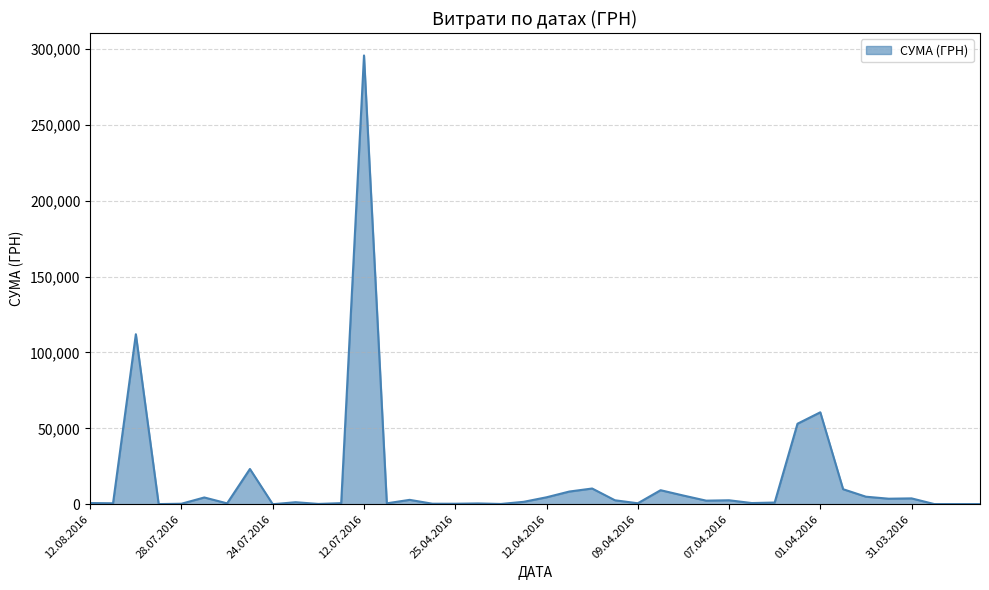

What is the difference between the maximum and minimum values?

295627.4